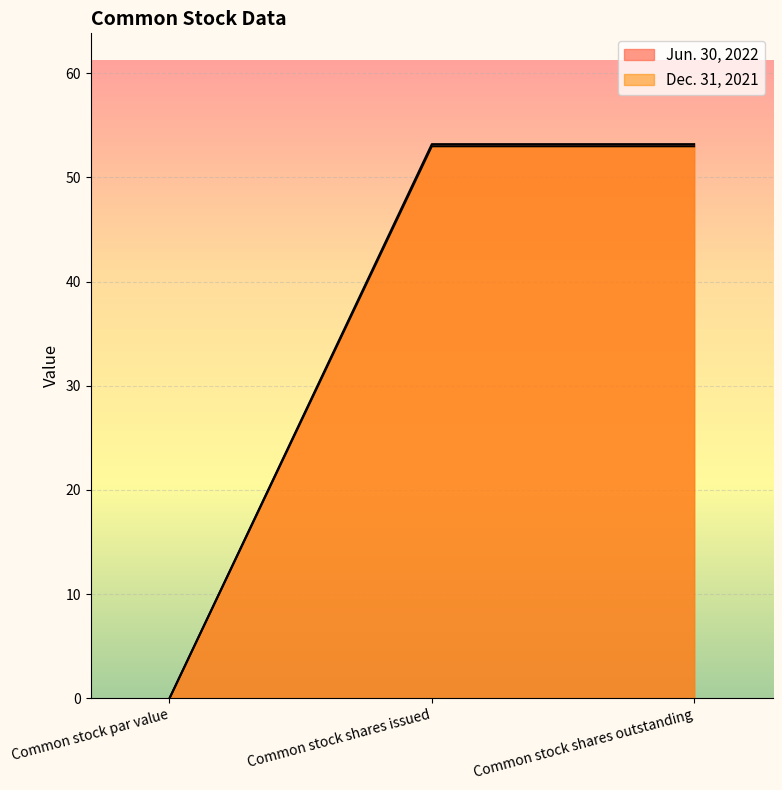

How many lines are shown in the chart?

2